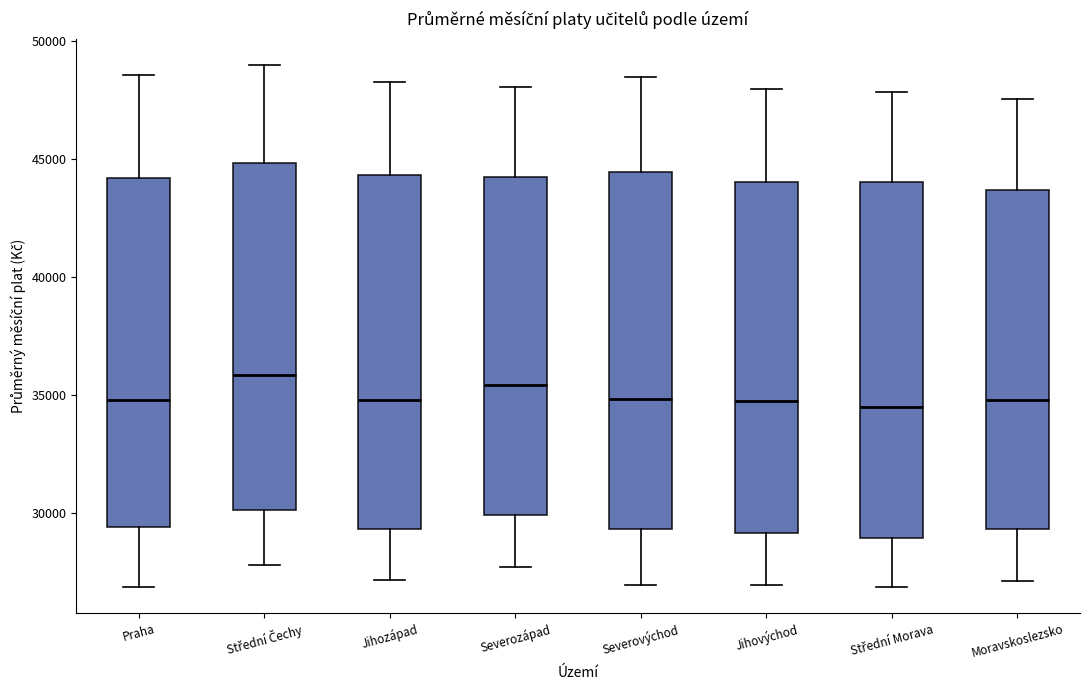

Reading left to right, read every box against the y-axis: the position of its median line, the range the box covers, and the ends of its whiskers. The values are not printed on the chart, so give them approximately, as read against the axis.

Praha: median 35000, box 29500 to 44000, whiskers 27000 to 48500
Střední Čechy: median 36000, box 30000 to 45000, whiskers 28000 to 49000
Jihozápad: median 35000, box 29500 to 44500, whiskers 27000 to 48500
Severozápad: median 35500, box 30000 to 44000, whiskers 27500 to 48000
Severovýchod: median 35000, box 29500 to 44500, whiskers 27000 to 48500
Jihovýchod: median 34500, box 29000 to 44000, whiskers 27000 to 48000
Střední Morava: median 34500, box 29000 to 44000, whiskers 27000 to 48000
Moravskoslezsko: median 35000, box 29500 to 43500, whiskers 27000 to 47500